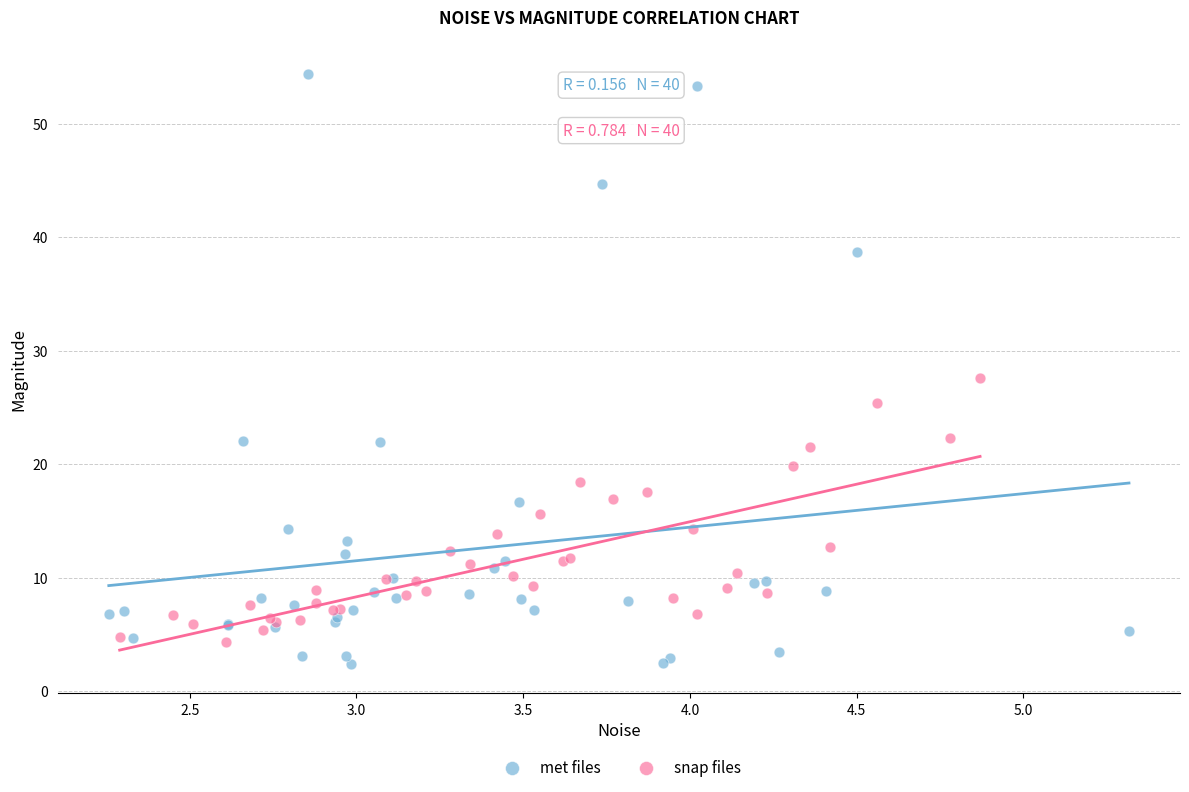

Which series contains the highest Y value?

met files